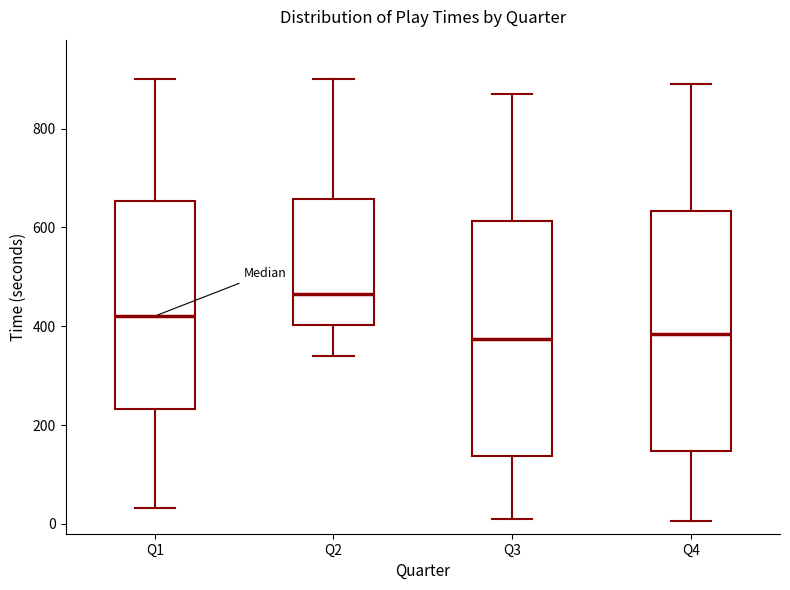

Reading left to right, transcribe this box plot: for each box, give where its median line is, the range the box spans, and where its two whiskers end, as read against the y-axis. The values are not printed on the chart, so give them approximately, as read against the axis.

Q1: median 420, box 240 to 660, whiskers 40 to 900
Q2: median 460, box 400 to 660, whiskers 340 to 900
Q3: median 380, box 140 to 620, whiskers 20 to 880
Q4: median 380, box 140 to 640, whiskers 0 to 900